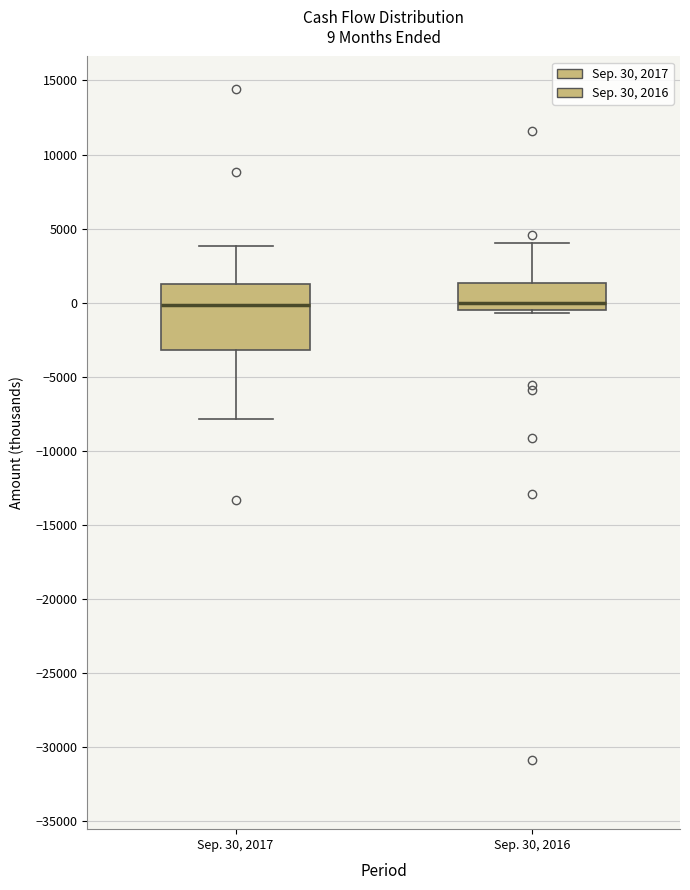

Which box is the tallest, from its lower edge to its upper edge?

Sep. 30, 2017